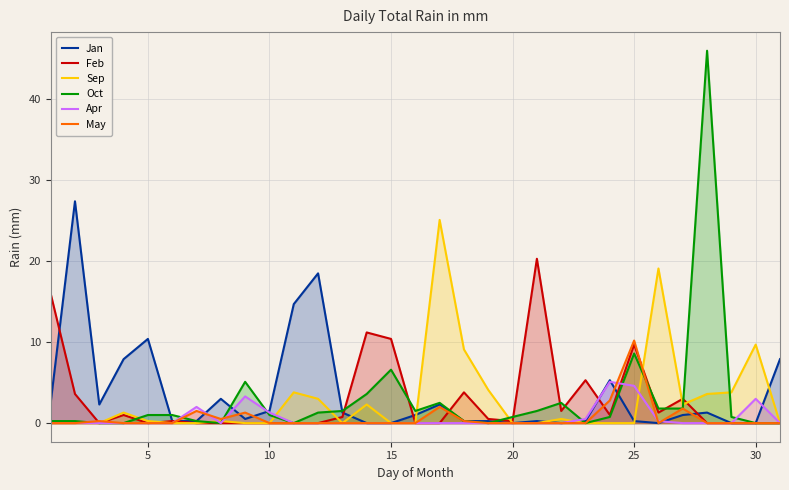

Reading right to left, extract all data points from this chart.

Jan: 7.9	0.0	0.0	1.3	1.0	0.0	0.2	5.3	0.2	0.0	0.2	0.0	0.2	0.2	2.3	1.0	0.0	0.0	1.3	18.5	14.7	1.5	0.5	3.0	0.2	0.2	10.4	7.9	2.3	27.4	2.5
Feb: 0.0	0.0	0.0	0.0	3.0	1.3	9.7	1.0	5.3	1.5	20.3	0.2	0.5	3.8	0.0	0.0	10.4	11.2	0.8	0.0	0.0	0.0	0.0	0.0	0.0	0.2	0.0	1.0	0.0	3.6	16.0
Sep: 0.0	9.7	3.8	3.6	2.3	19.1	0.0	0.0	0.0	0.5	0.0	0.0	4.1	9.1	25.1	0.0	0.0	2.3	0.0	3.0	3.8	0.0	0.0	0.2	0.0	0.0	0.2	1.3	0.0	0.0	0.0
Oct: 0.0	0.0	0.8	46.0	1.8	1.8	8.6	0.8	0.0	2.5	1.5	0.8	0.0	0.2	2.5	1.5	6.6	3.6	1.5	1.3	0.0	1.0	5.1	0.0	0.2	1.0	1.0	0.0	0.0	0.2	0.2
Apr: 0.0	3.0	0.0	0.0	0.0	0.2	4.6	5.1	0.5	0.0	0.0	0.0	0.0	0.0	0.0	0.0	0.0	0.0	0.0	0.0	0.0	1.3	3.3	0.0	2.0	0.0	0.0	0.0	0.0	0.0	0.0
May: 0.0	0.0	0.0	0.0	1.8	0.0	10.2	2.8	0.0	0.0	0.0	0.0	0.0	0.2	2.0	0.0	0.0	0.0	0.0	0.0	0.0	0.0	1.3	0.5	1.5	0.0	0.0	0.0	0.2	0.0	0.0